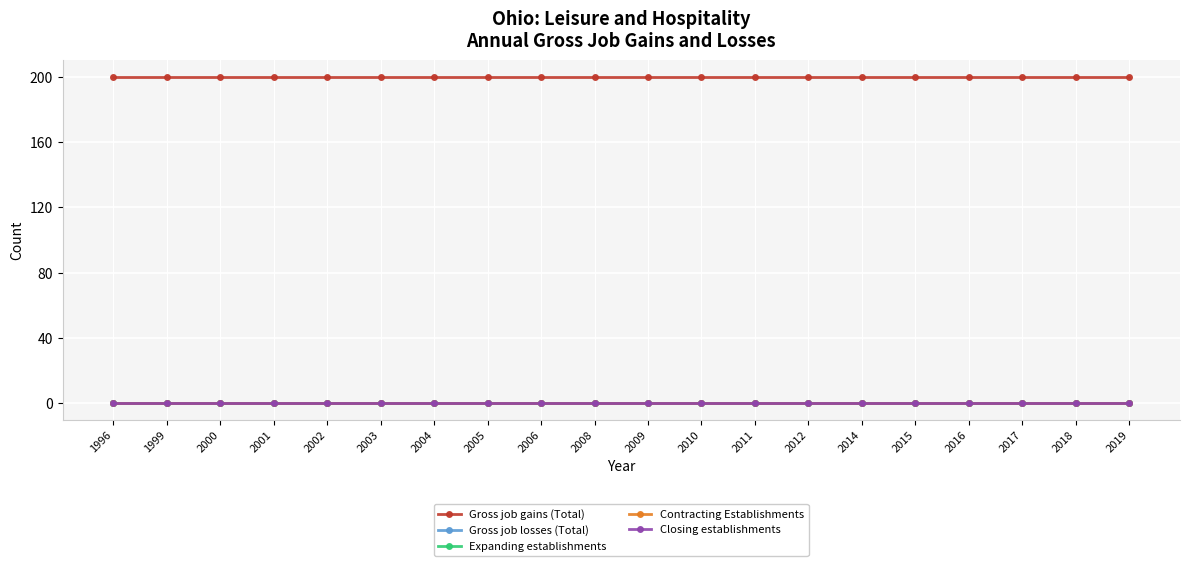

Which has a higher value, 2003 or 2004?

2003